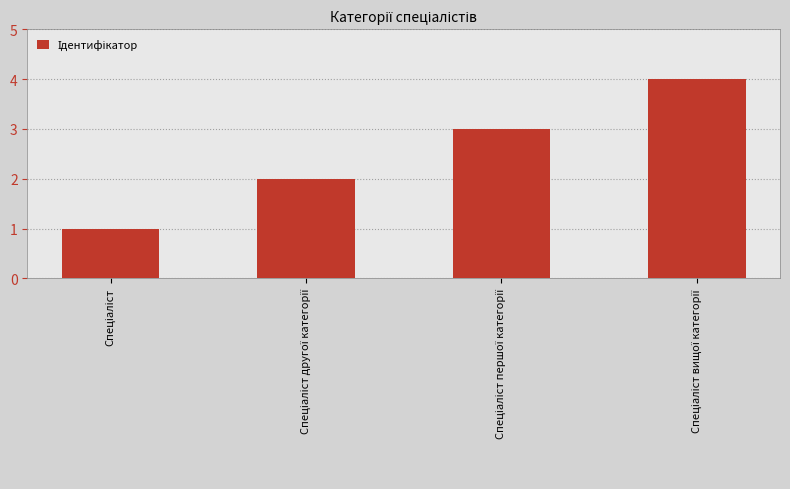

What is the difference between the maximum and minimum values?

3